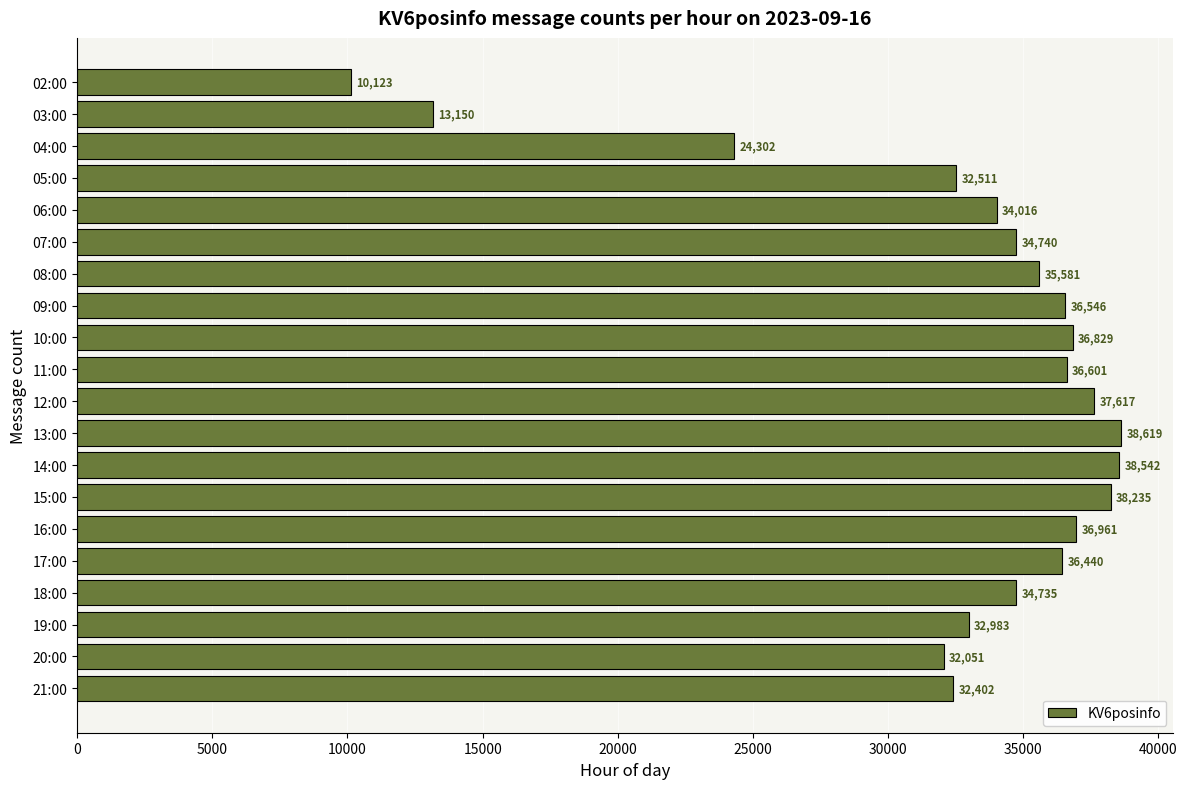

Reading top to bottom, list all the values displayed in this chart.

10123	13150	24302	32511	34016	34740	35581	36546	36829	36601	37617	38619	38542	38235	36961	36440	34735	32983	32051	32402